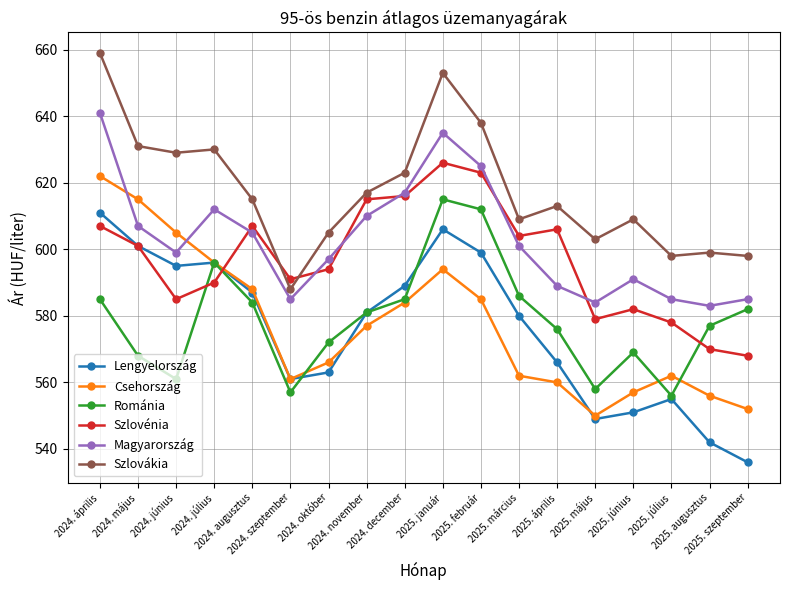

Where is Magyarország nearest to the value 612?

2024. július